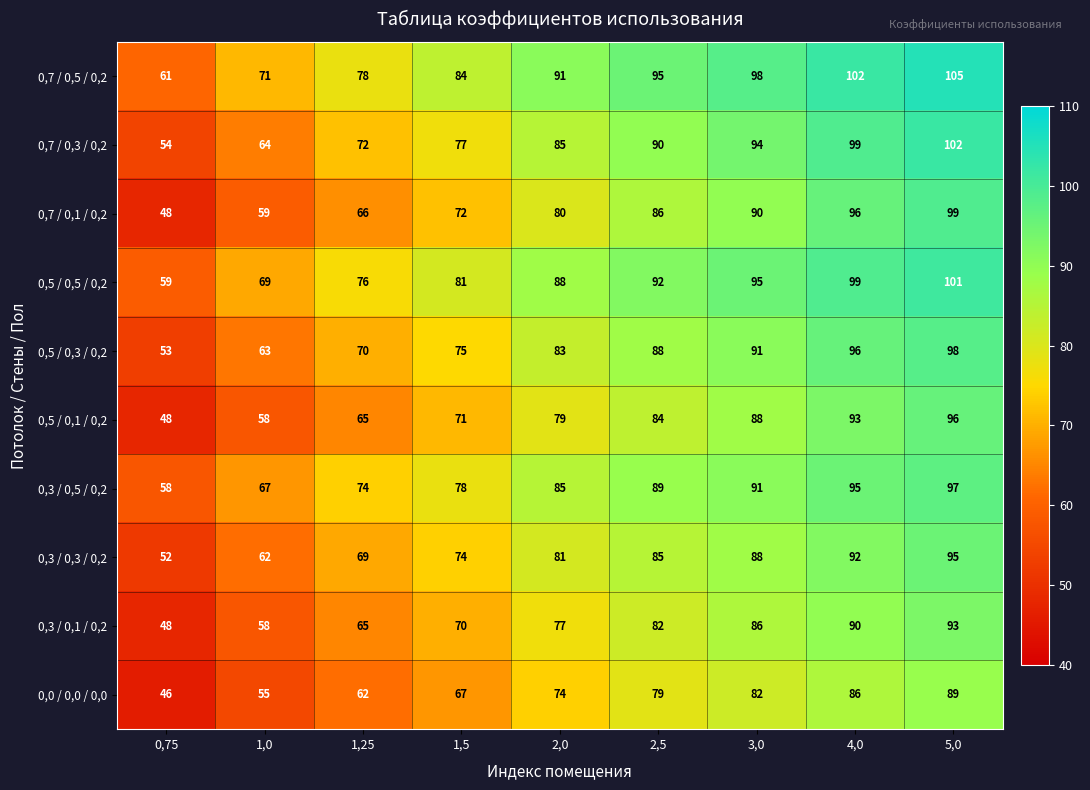

Read the 0,7 / 0,3 / 0,2 value at 4,0, to the nearest 10.

100